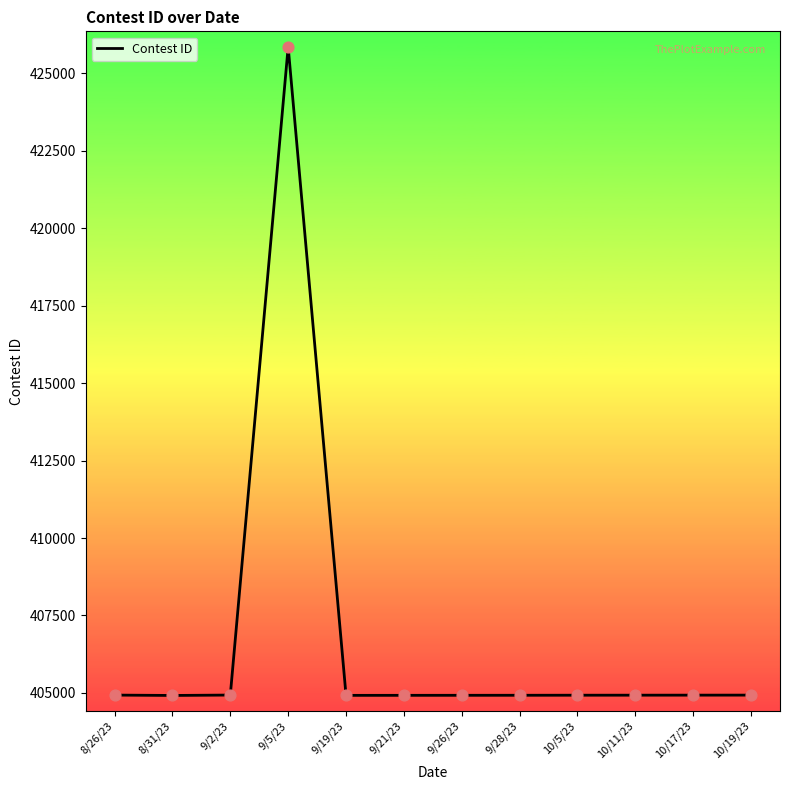

What is the ratio of the value at 8/26/23 to the value at 9/19/23?

1.0